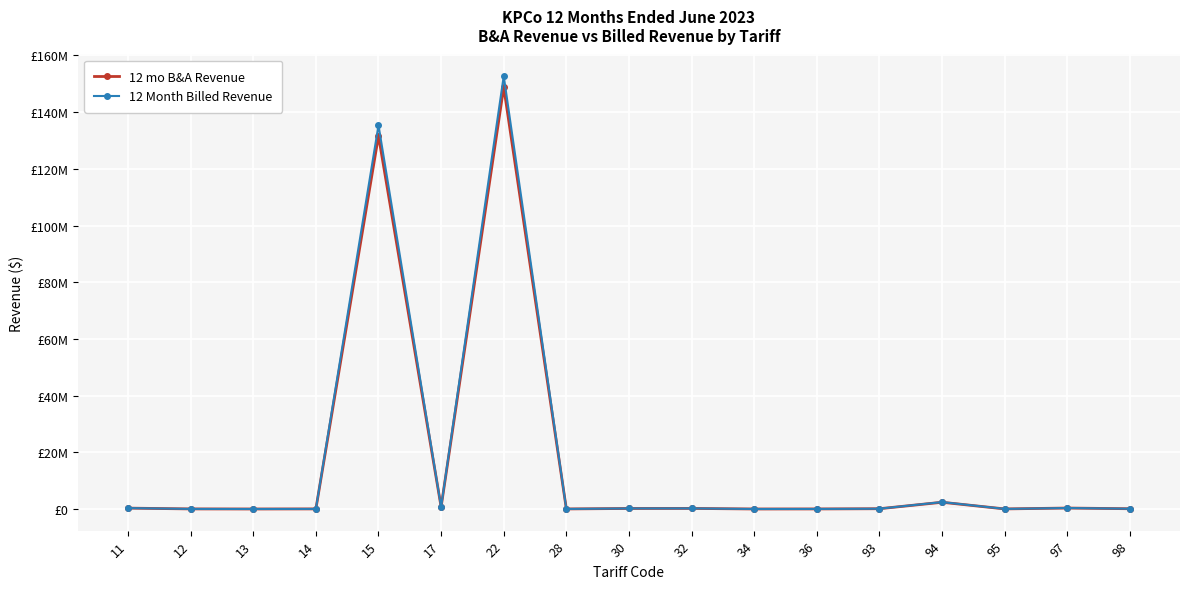

Which series changed the most between 22 and 32?

12 Month Billed Revenue